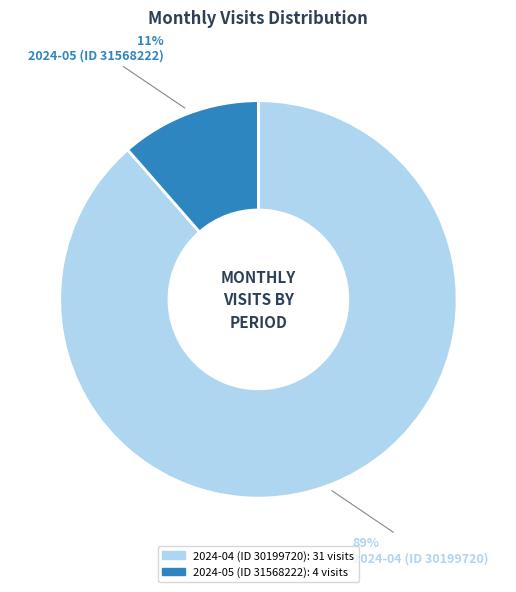

What is the majority slice?

2024-04 (ID 30199720)